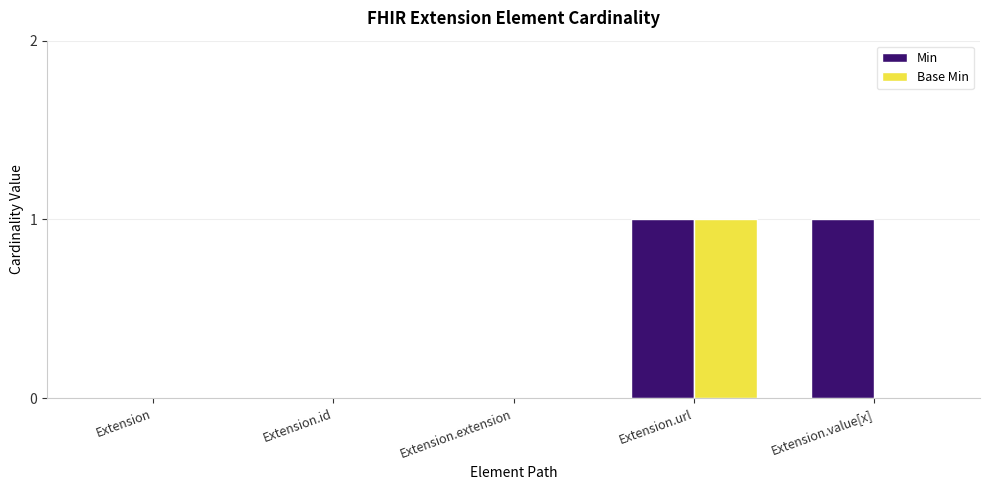

Reading right to left, what are all the values shown in this chart?

Min: Extension.value[x]=1	Extension.url=1	Extension.extension=0	Extension.id=0	Extension=0
Base Min: Extension.value[x]=0	Extension.url=1	Extension.extension=0	Extension.id=0	Extension=0